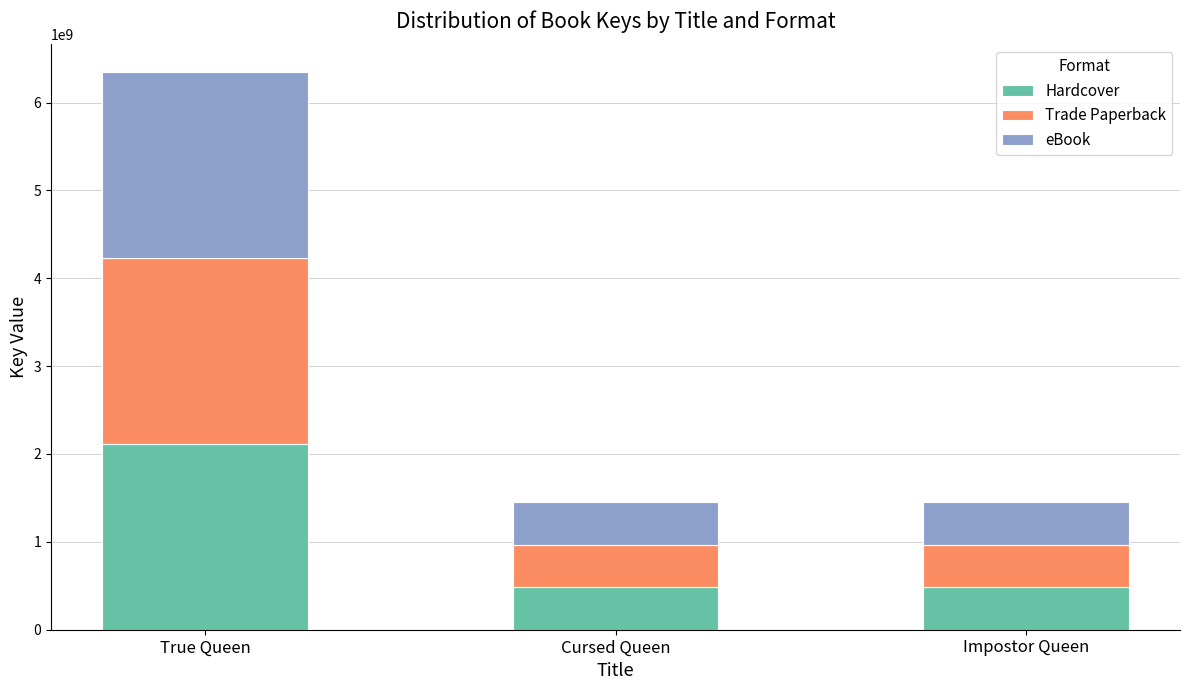

What is the lowest value of the Hardcover series?

484073262